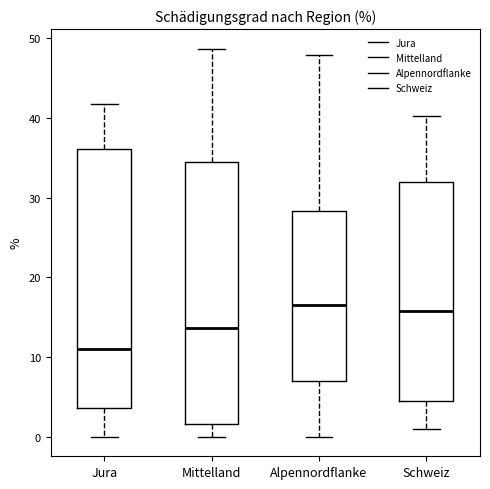

Which box's median line is the lowest?

Jura